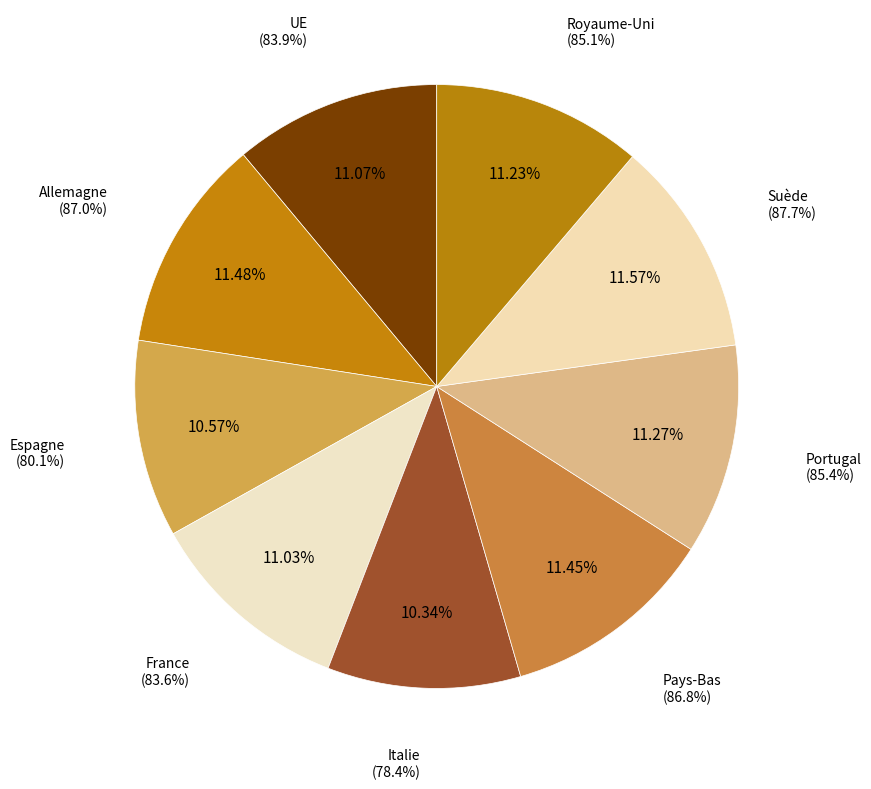

To the nearest percent, what portion does Espagne represent?

11%